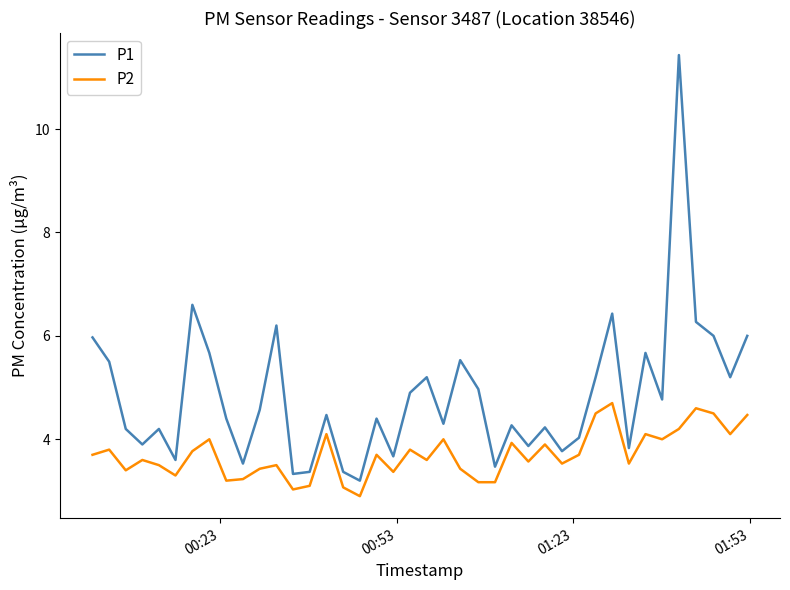

List the series in order of their overall mean, lowest first.

P2, P1